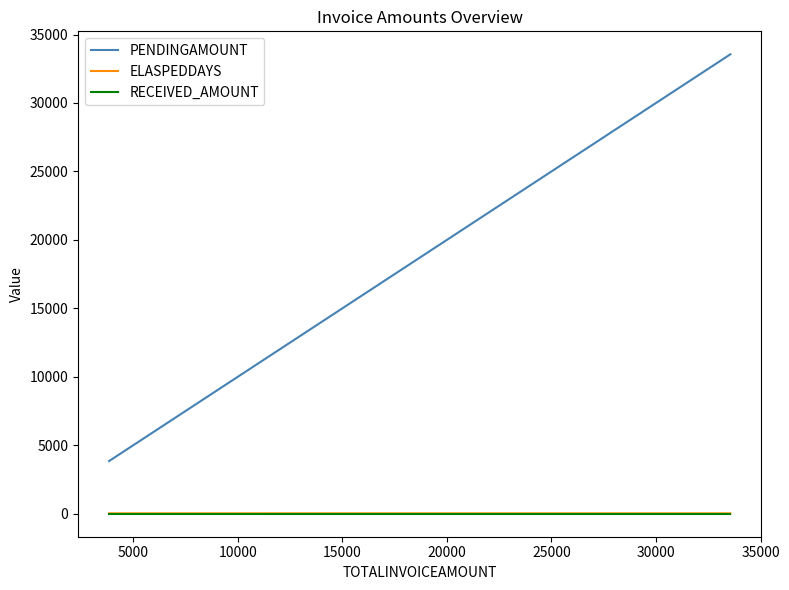

True or false: ELASPEDDAYS has a value of 29 at 5000.

True